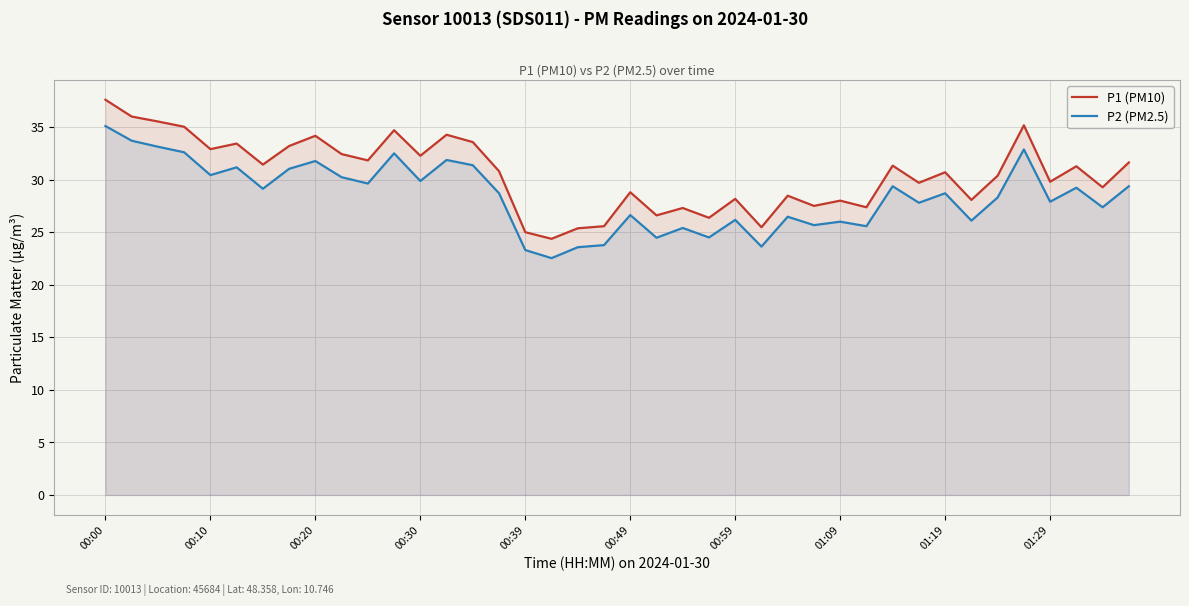

Is it true that P2 (PM2.5) equals 26.1 at 33?

True